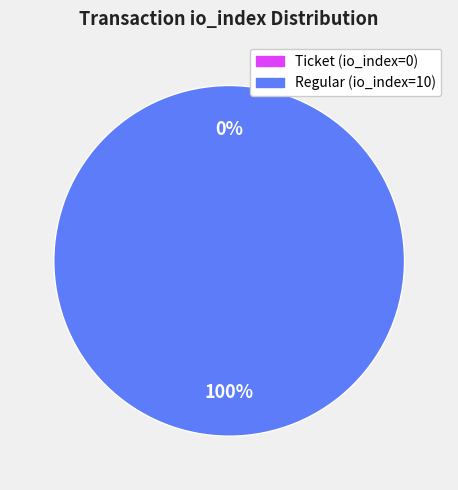

To the nearest percent, what is the combined percentage of Ticket (io_index=0) and Regular (io_index=10)?

100%